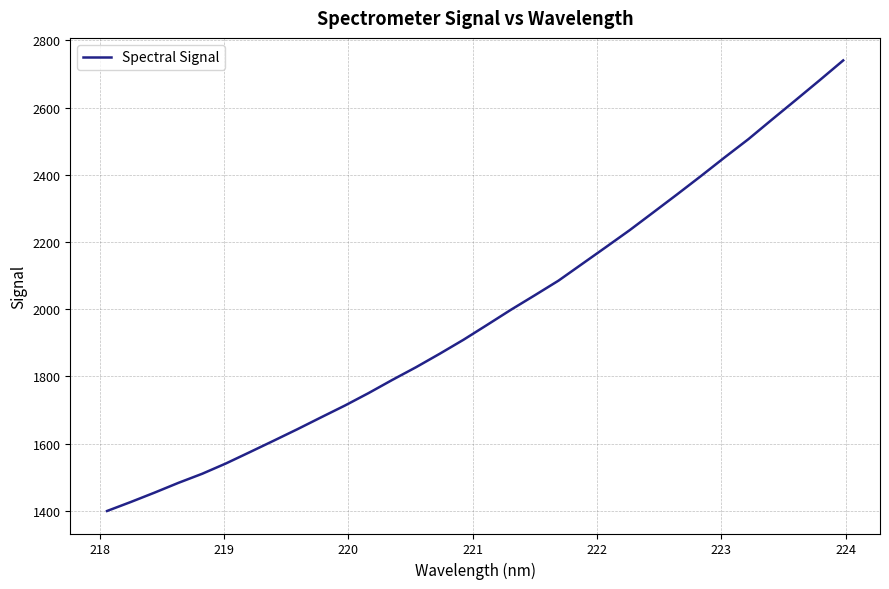

What is the difference between the maximum and minimum values?

1340.5